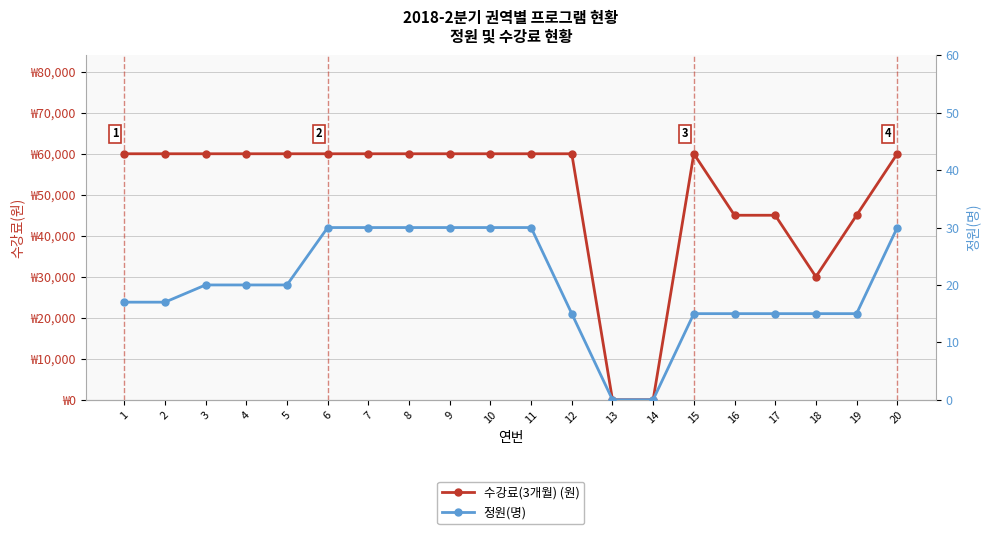

Is this an area chart (filled region under the line)?

No